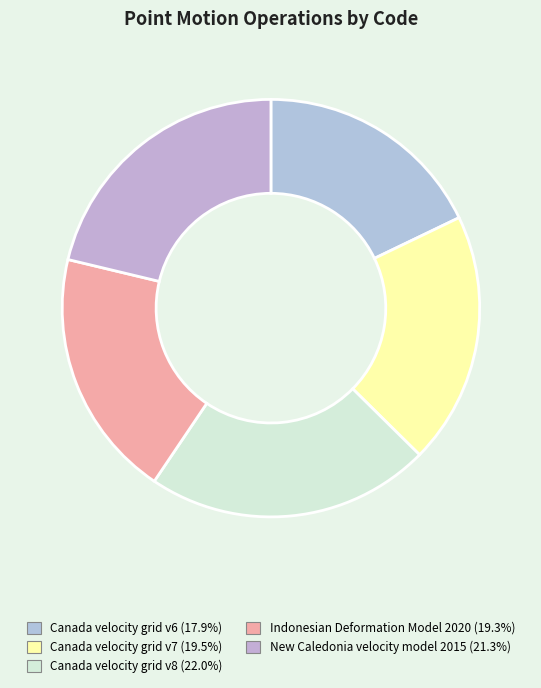

Which category has the smallest portion of the pie?

Canada velocity grid v6